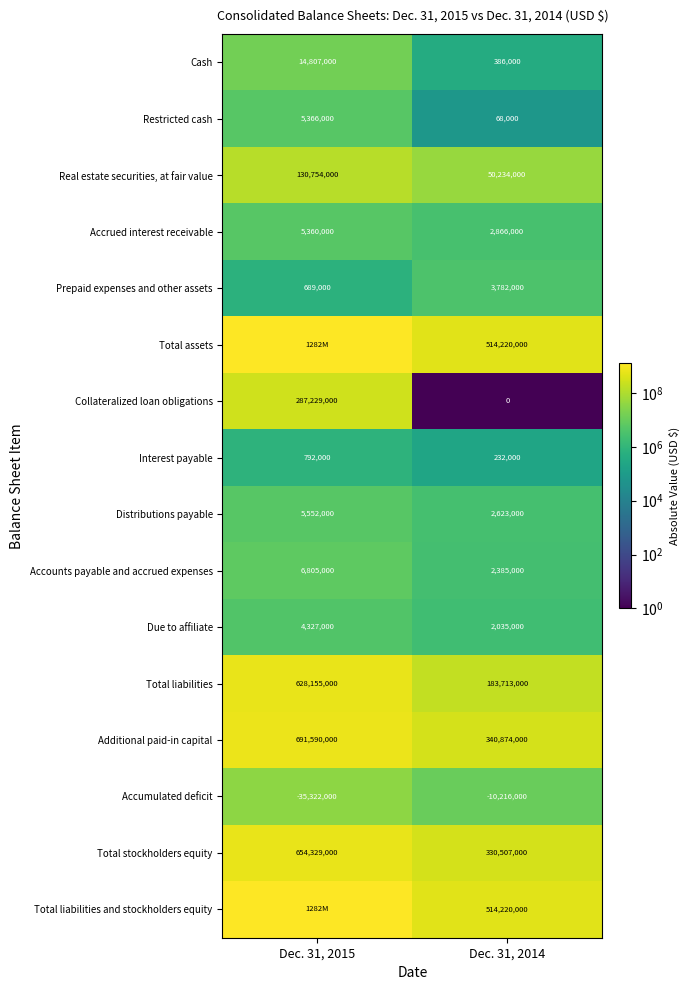

Count the Accounts payable and accrued expenses values in the range 2385000 to 6805000.

2